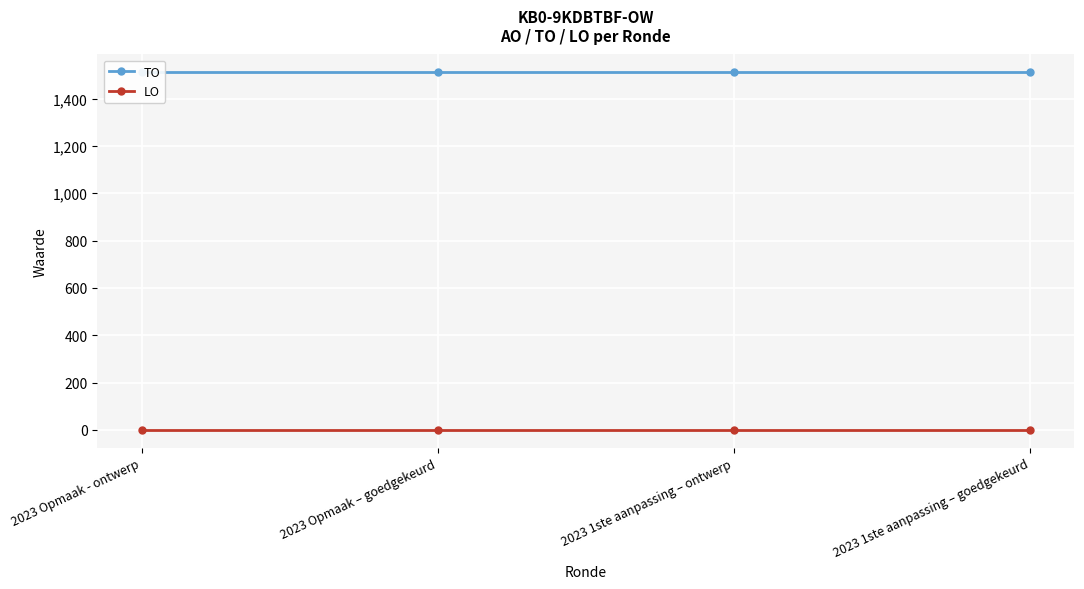

What is the sum of all TO values?

6044